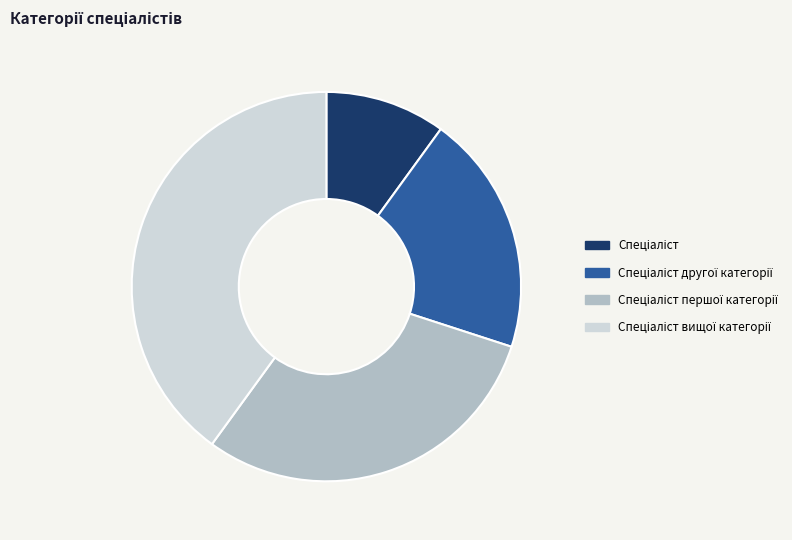

Is there a majority slice in this chart?

No